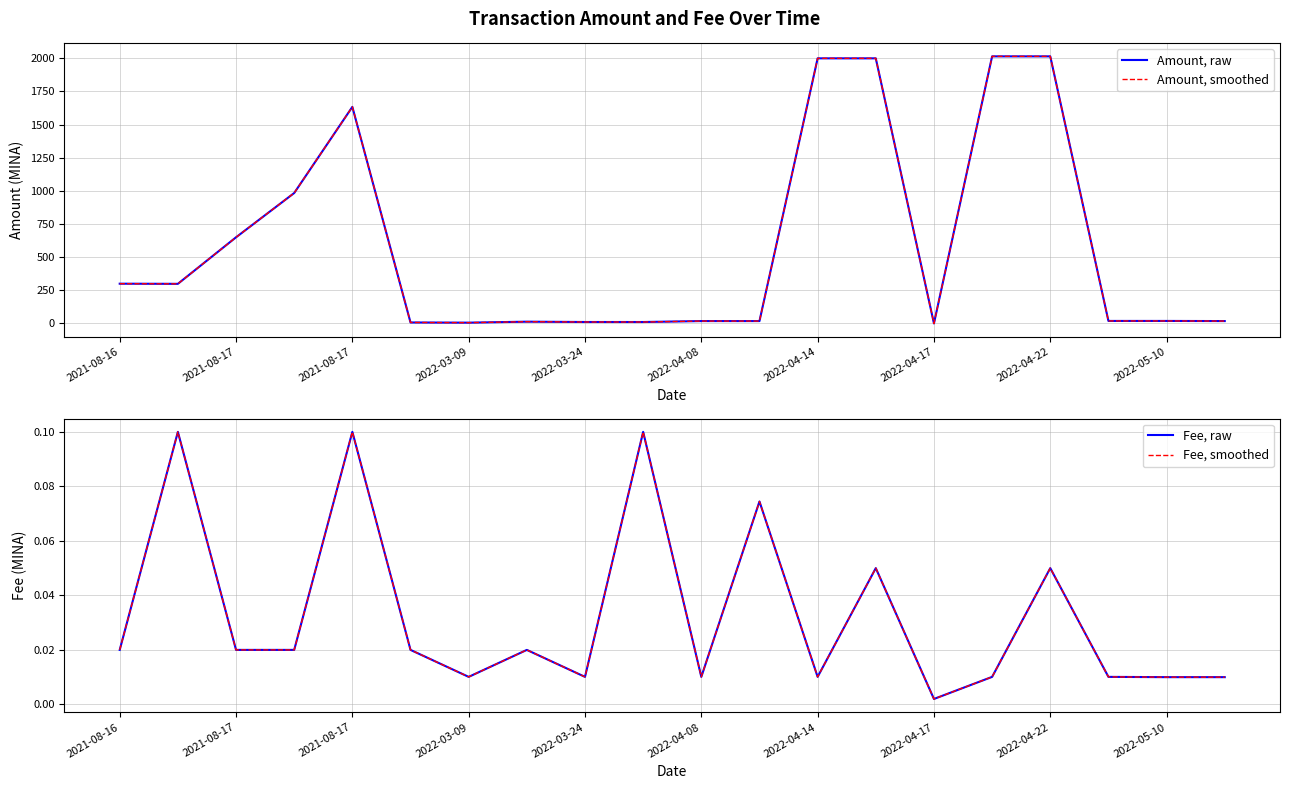

True or false: Fee, smoothed has more than 1 points higher than both neighbors.

True